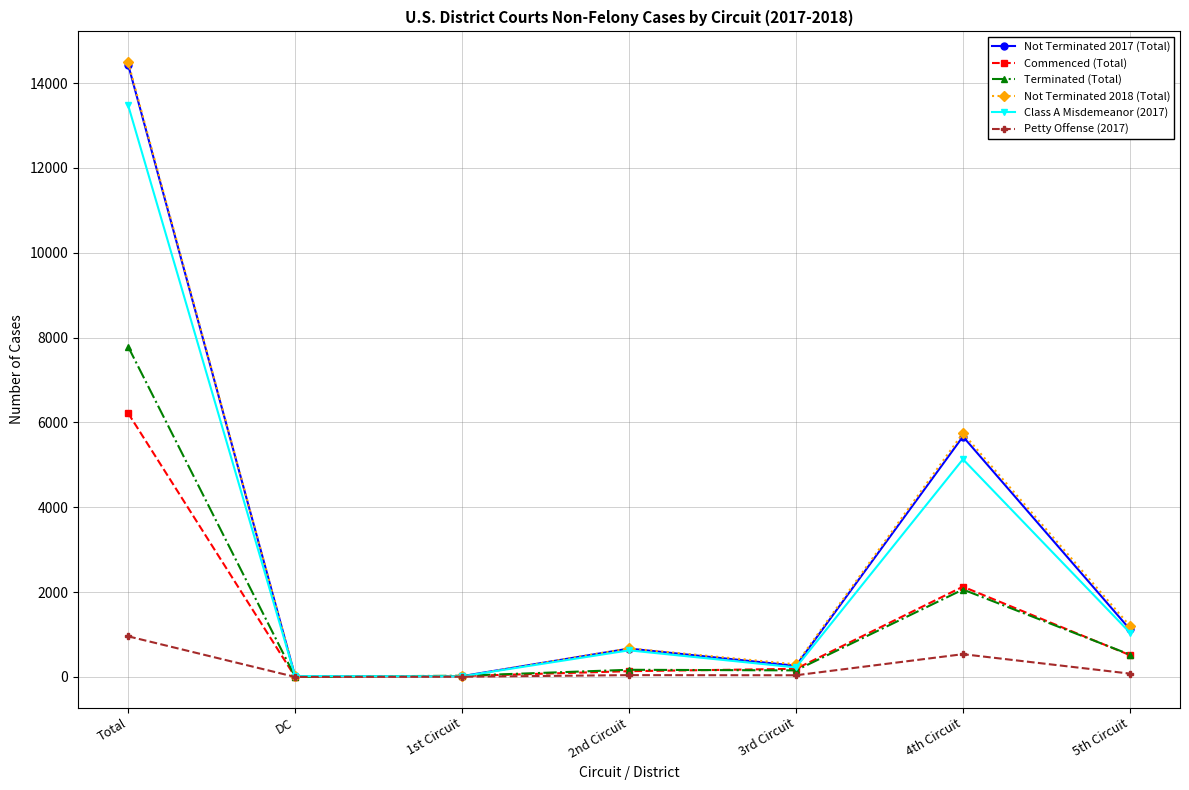

Is the value of Terminated (Total) at 1st Circuit greater than the value of Not Terminated 2018 (Total) at 4th Circuit?

No